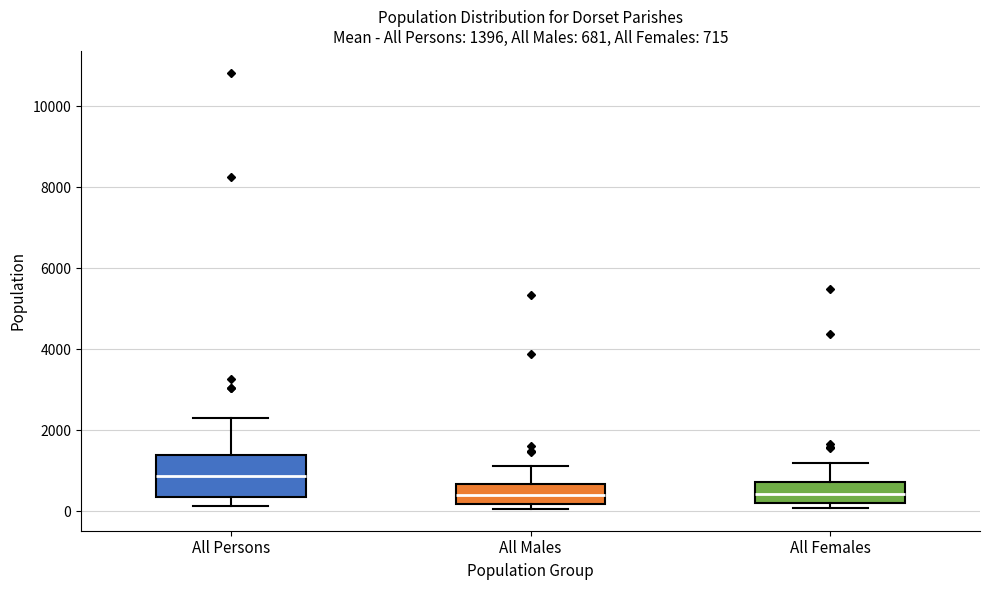

Which box is the tallest, from its lower edge to its upper edge?

All Persons